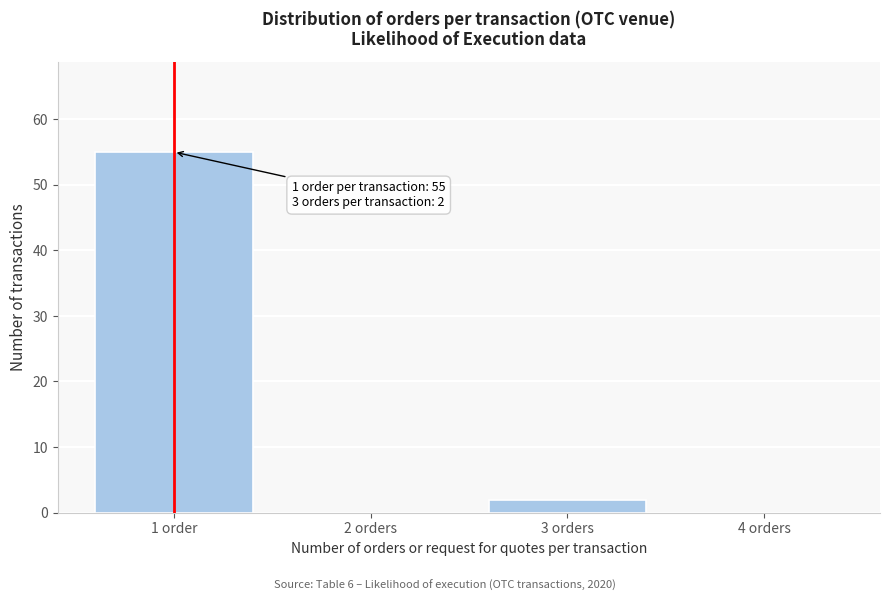

Reading left to right, what are all the values shown in this chart?

1 order=55	2 orders=0	3 orders=2	4 orders=0